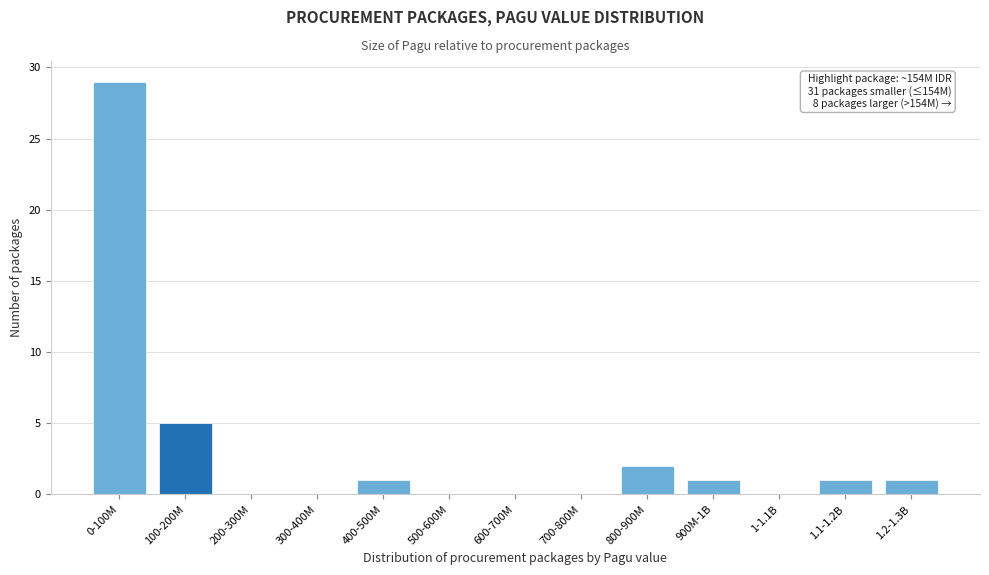

Reading right to left, extract all data points from this chart.

1.2-1.3B=1	1.1-1.2B=1	1-1.1B=0	900M-1B=1	800-900M=2	700-800M=0	600-700M=0	500-600M=0	400-500M=1	300-400M=0	200-300M=0	100-200M=5	0-100M=29